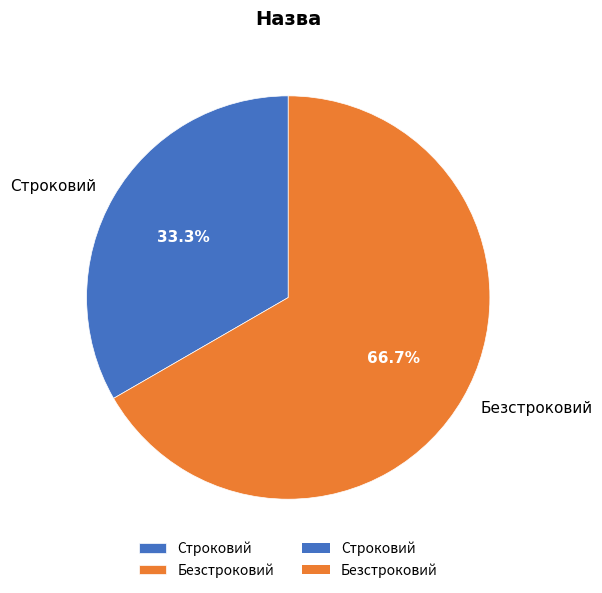

Which category has the biggest portion of the pie?

Безстроковий